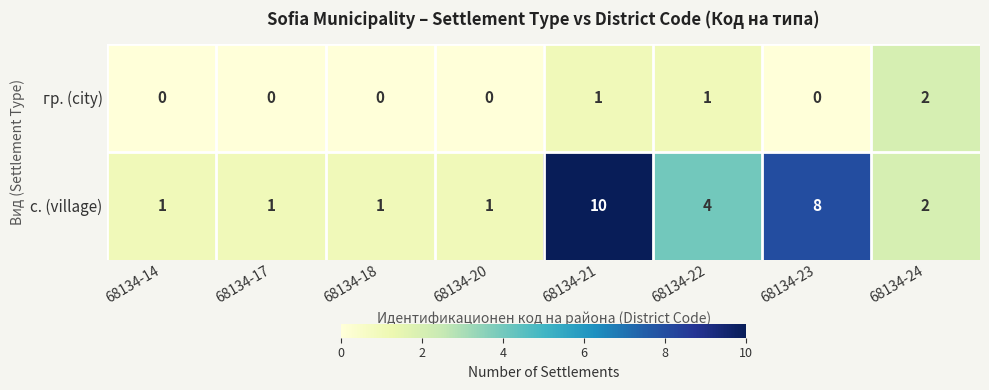

Count the с. (village) values in the range 1 to 8.

7